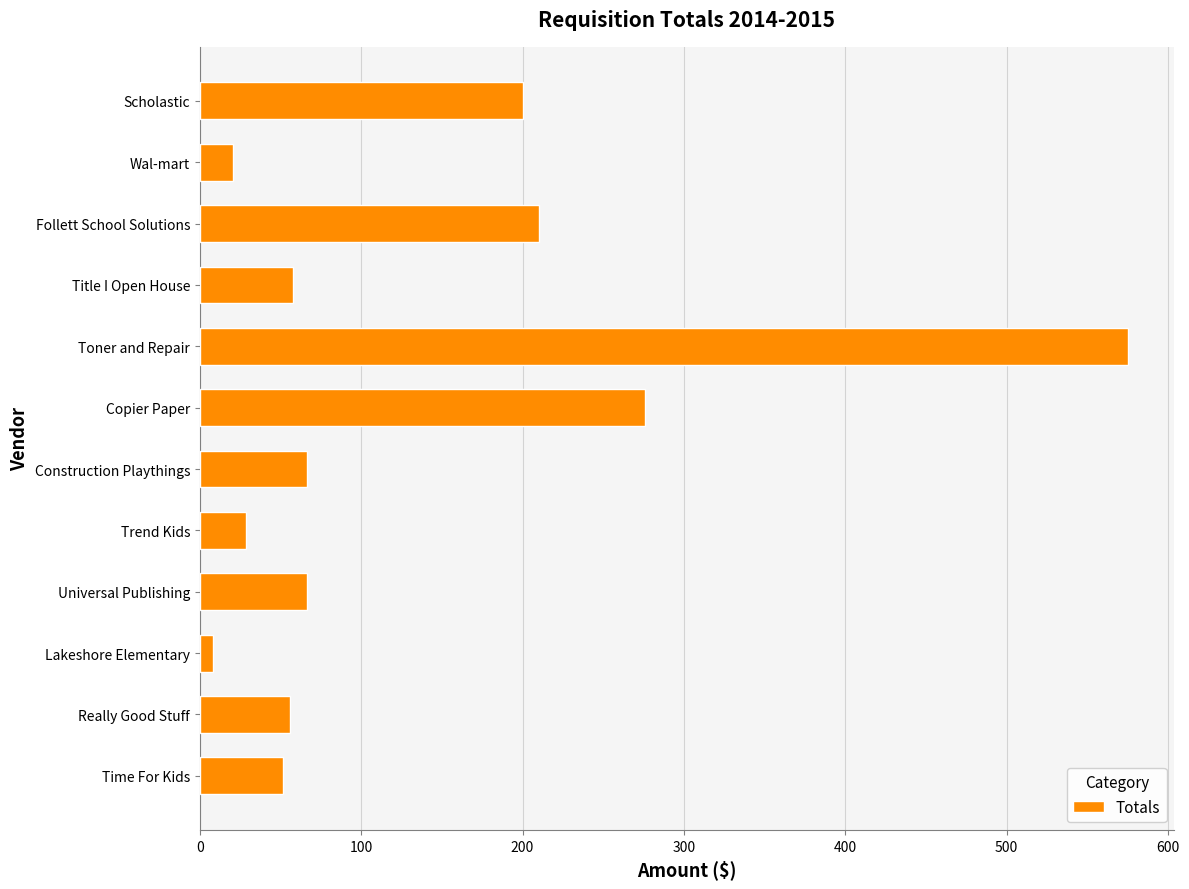

Are the bars grouped side by side (vs. stacked)?

No